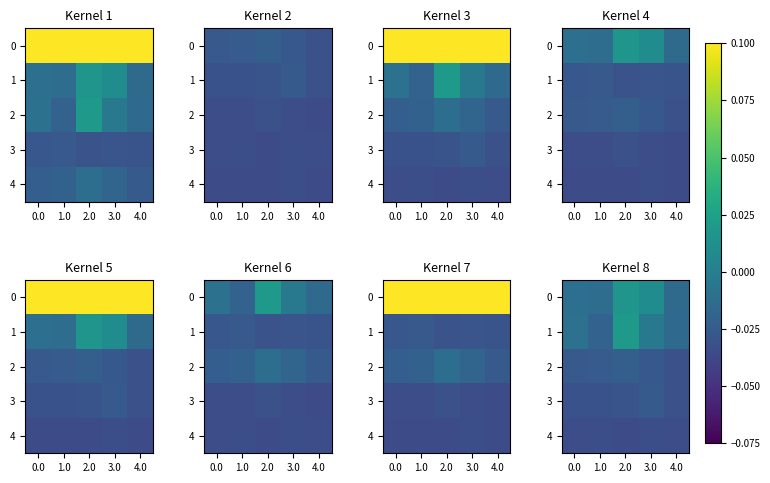

Count the number of categories in the chart.

5